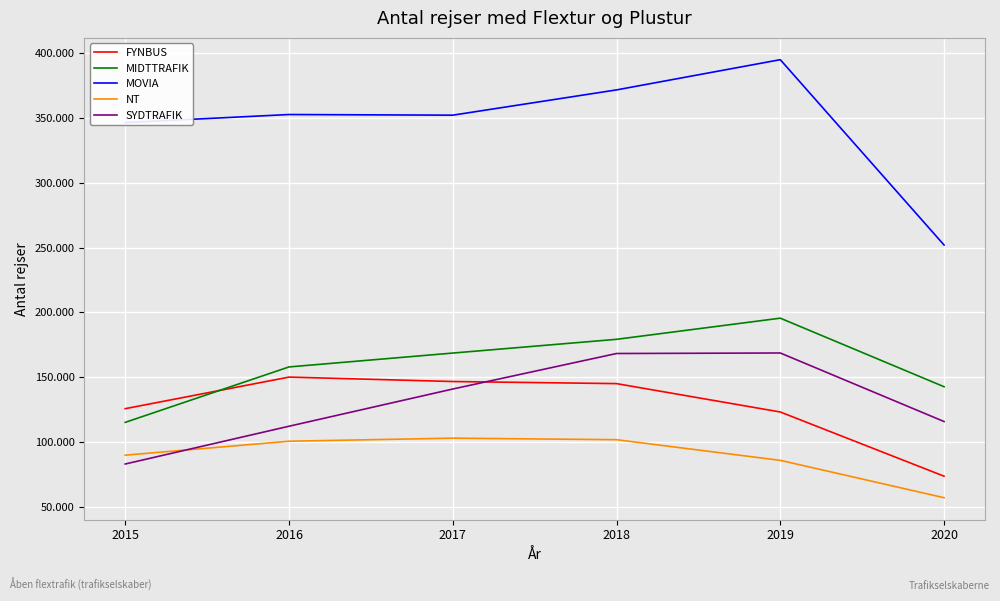

At which category is the sum across all series the highest?

2019